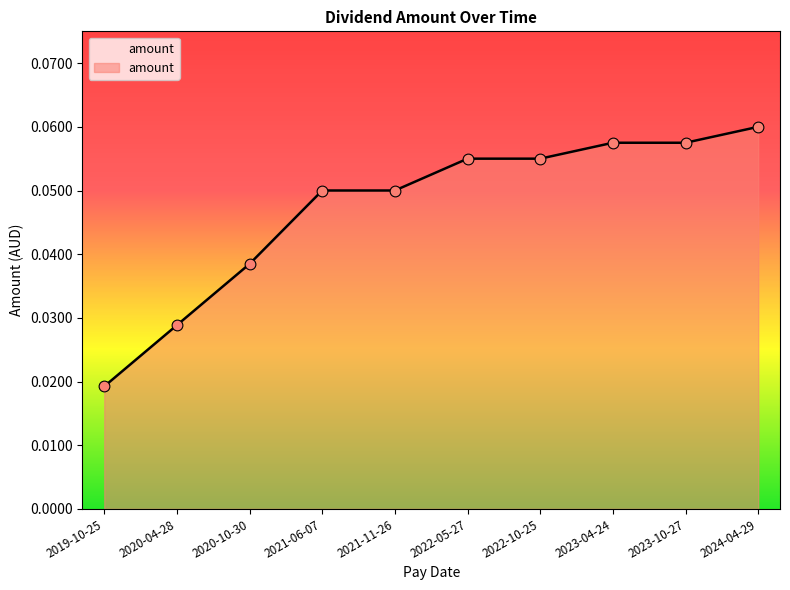

Which has a higher value, 2024-04-29 or 2022-10-25?

2024-04-29